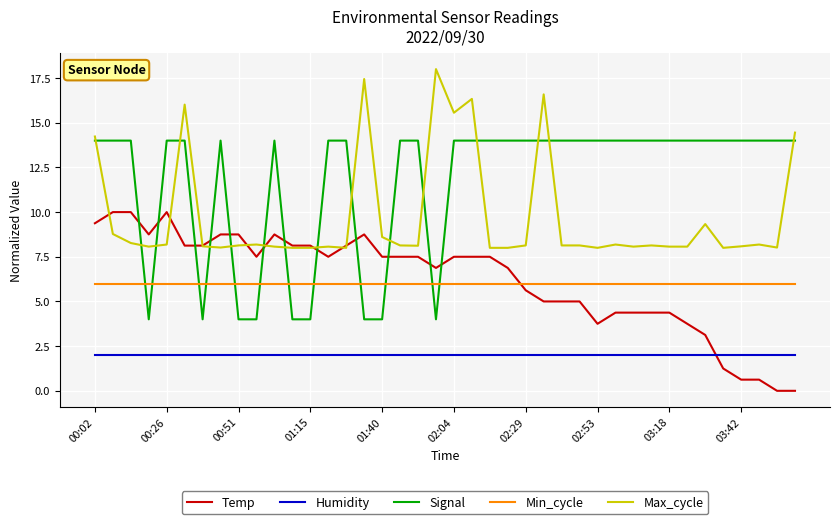

Rank the series by their maximum value, from lowest to highest.

Humidity, Min_cycle, Temp, Signal, Max_cycle